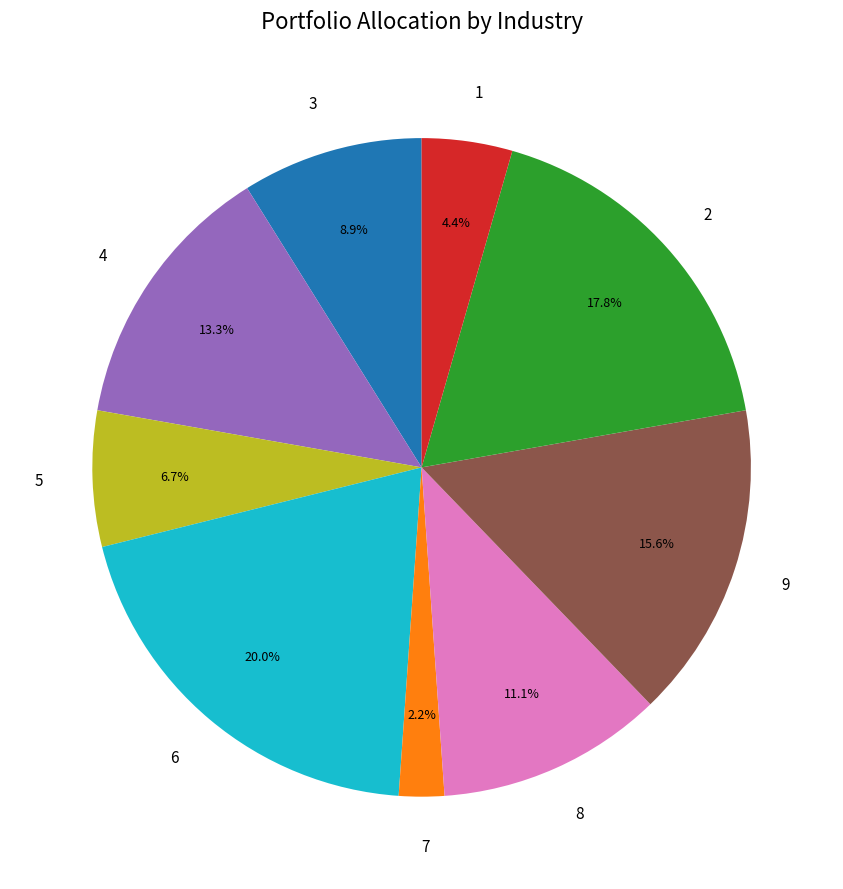

Which category has the biggest portion of the pie?

6